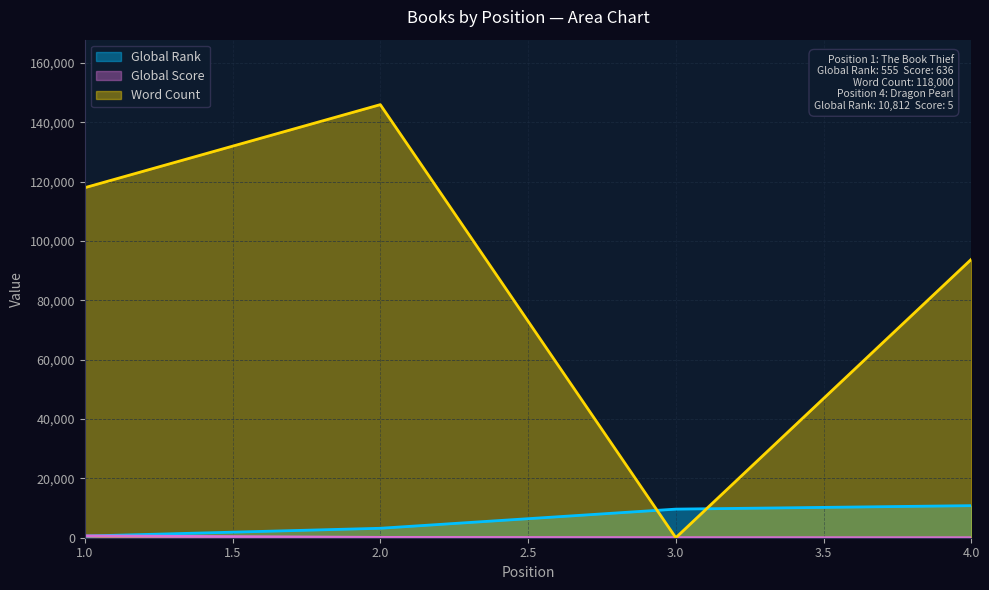

How many intersections are there between Global Score and Global Rank?

1